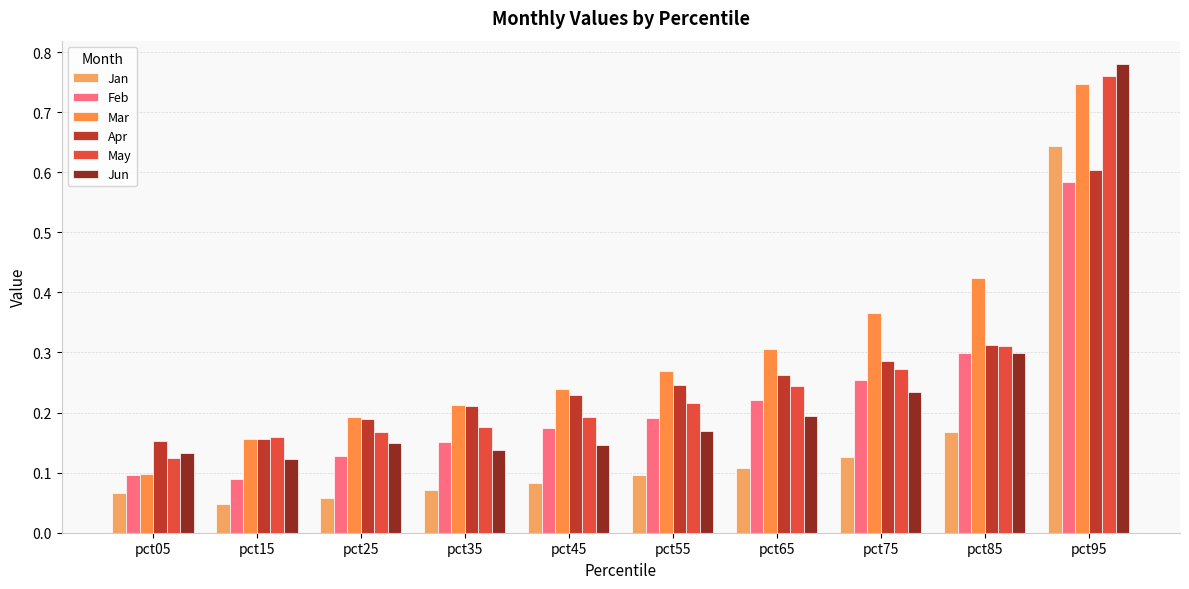

What is the sum of the Jan values at pct25 and pct55?

0.2